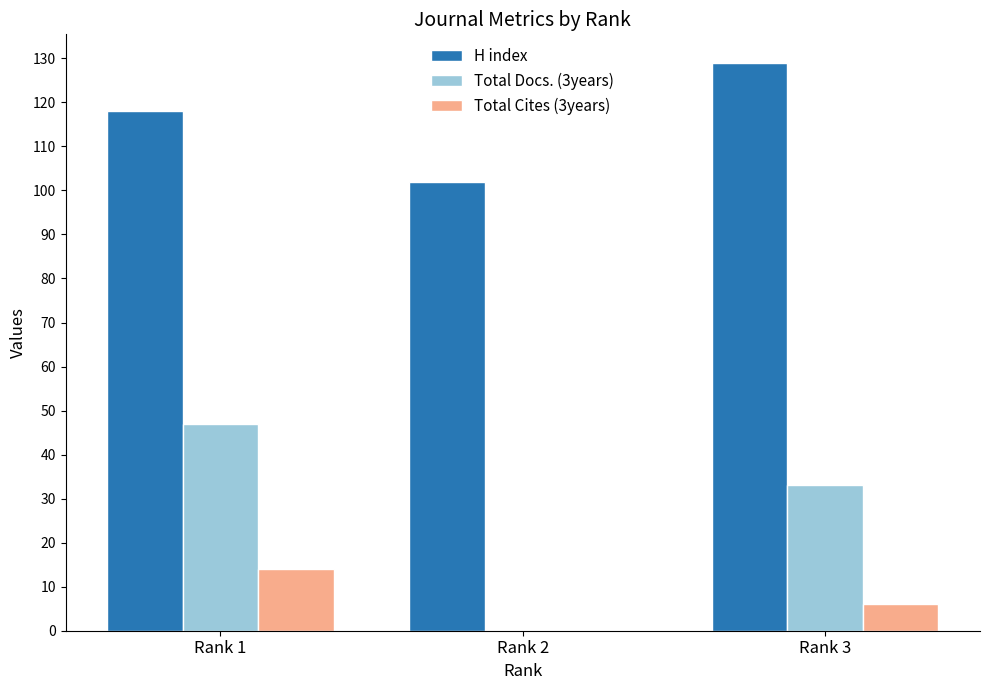

What is the sum of the Total Cites (3years) values at Rank 2 and Rank 3?

6